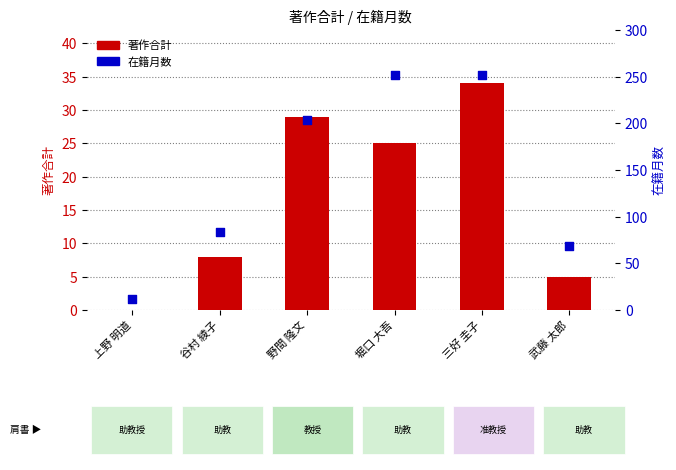

Which series has the largest Y range (max minus min)?

在籍月数